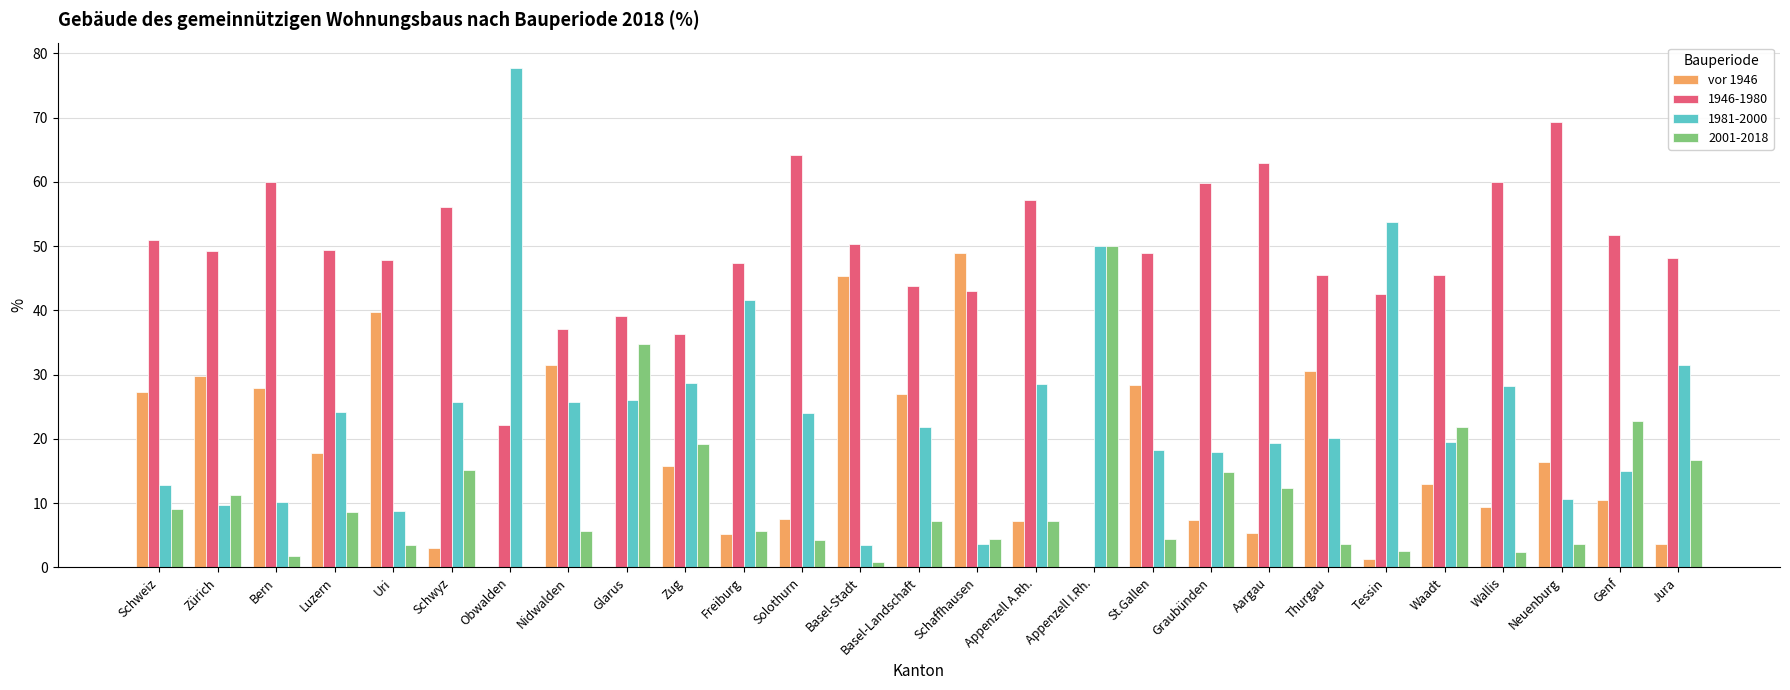

At which label does 1981-2000 first exceed 21?

Luzern